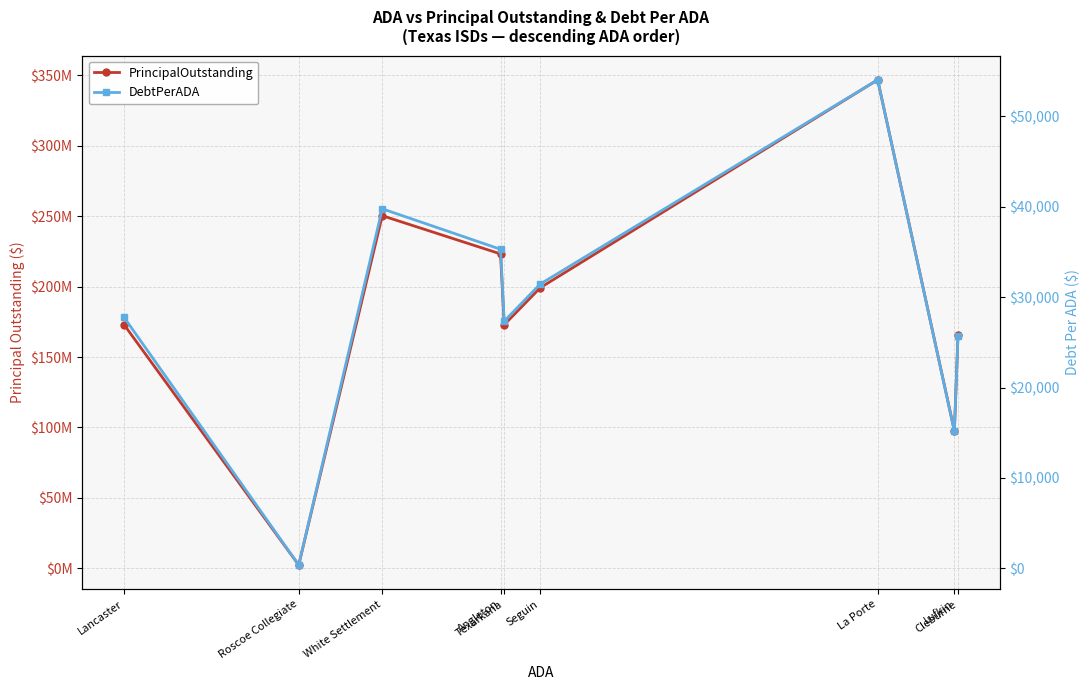

At which category is the sum across all series the highest?

La Porte